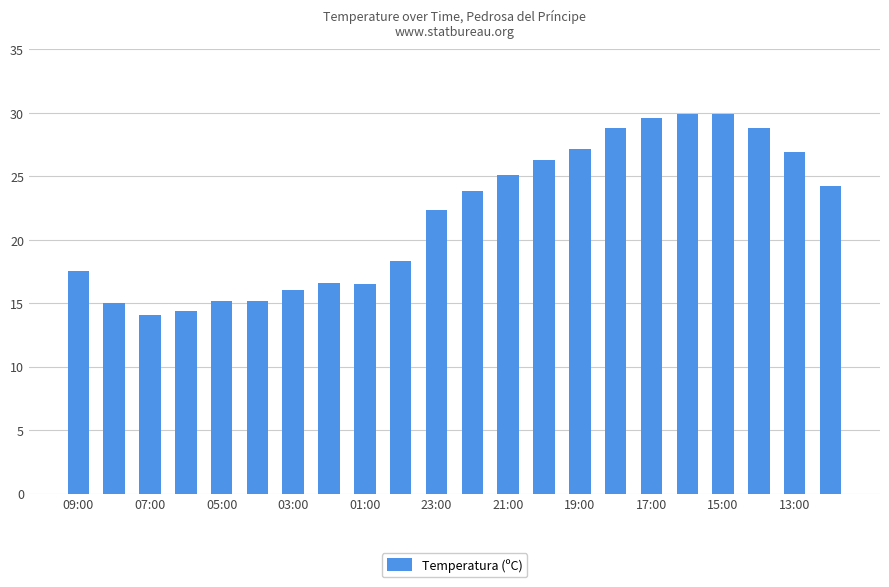

What is the value of the 20th bar from the left?

28.8